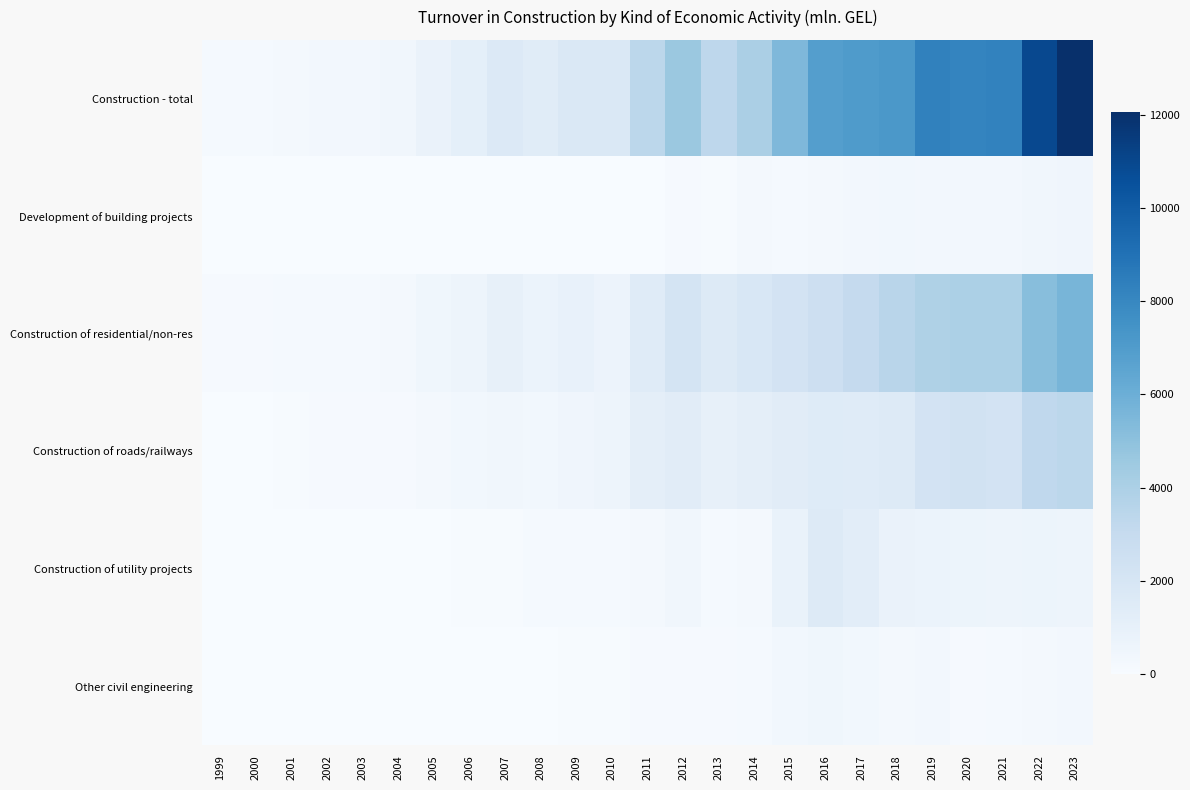

Which has a higher value, 2004 or 2003?

2004